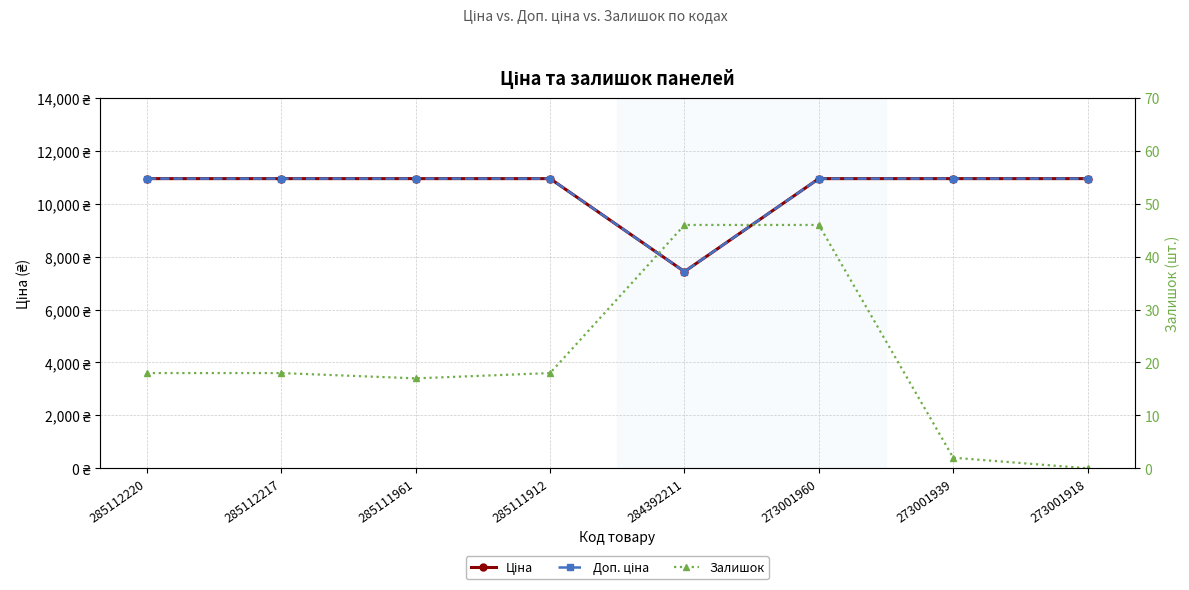

Where does the Залишок series first go above 18?

284392211